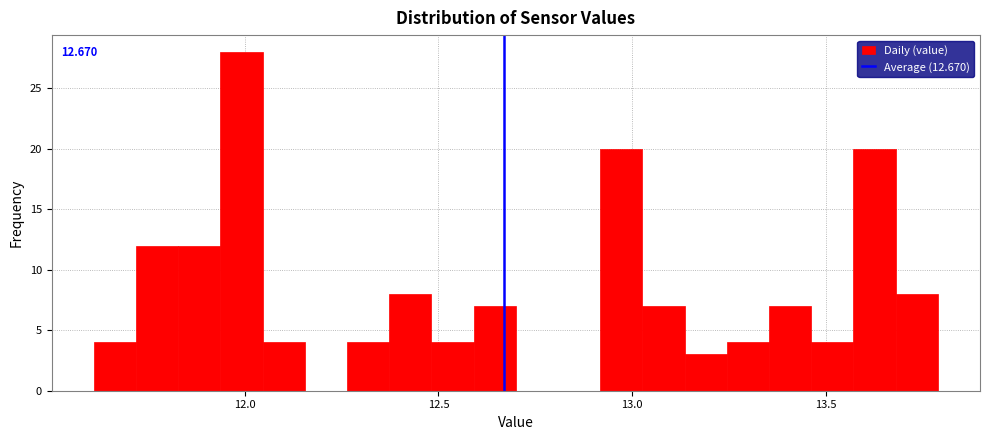

Around what value on the x-axis is the tallest bar? Give the approximate position of its centre, as read against the axis.

12.00